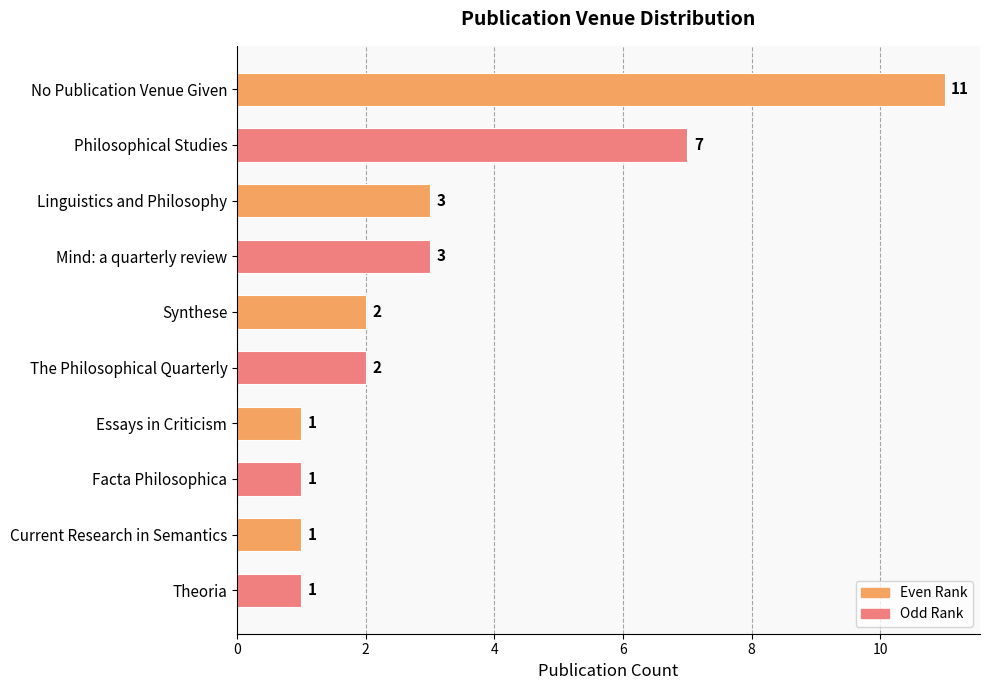

Count the values in the range 1 to 3.

8